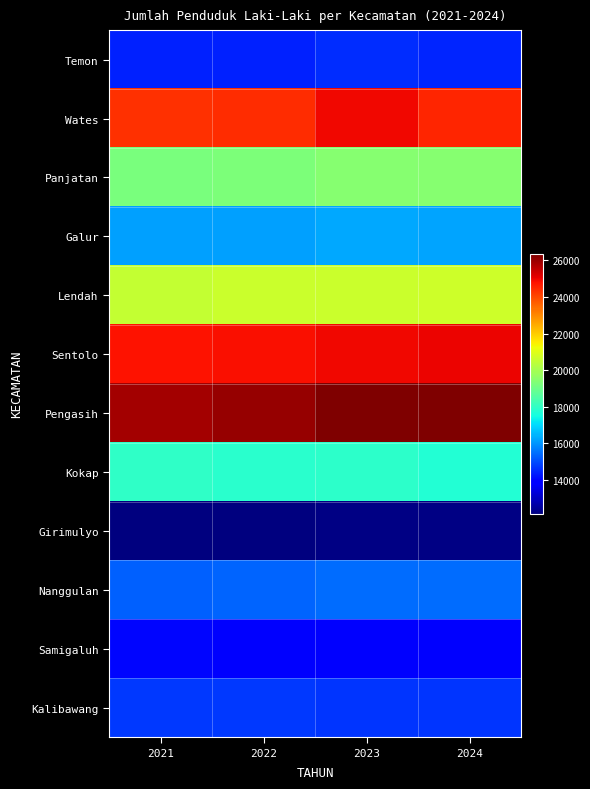

Rank the series at 2023 from lowest to highest value.

Girimulyo, Samigaluh, Temon, Kalibawang, Nanggulan, Galur, Kokap, Panjatan, Lendah, Sentolo, Wates, Pengasih